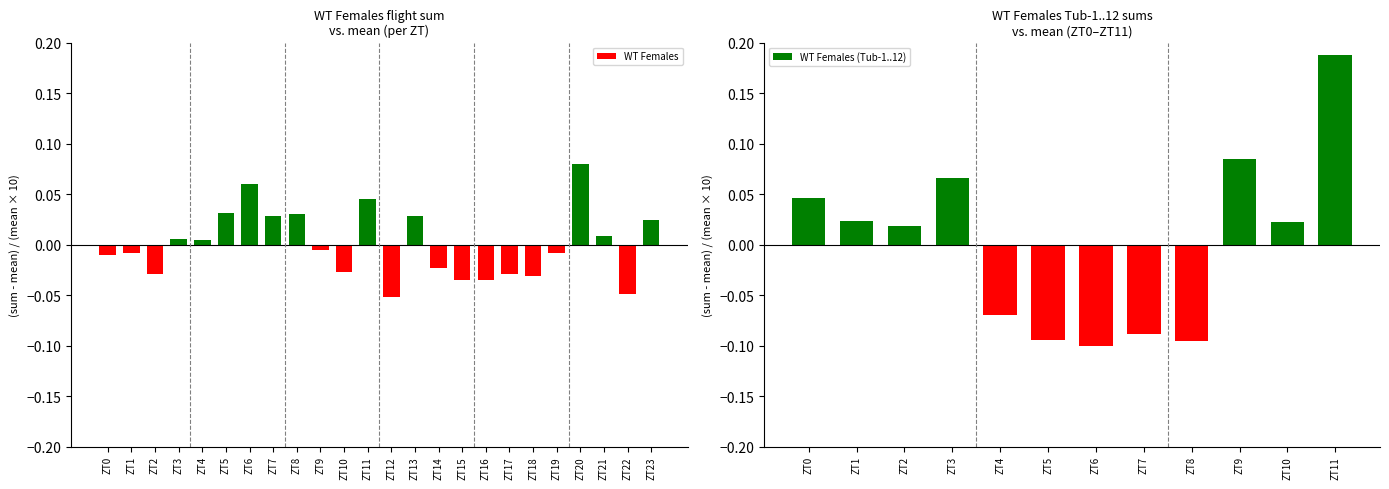

What is the difference between the values at ZT13 and ZT17?

0.1